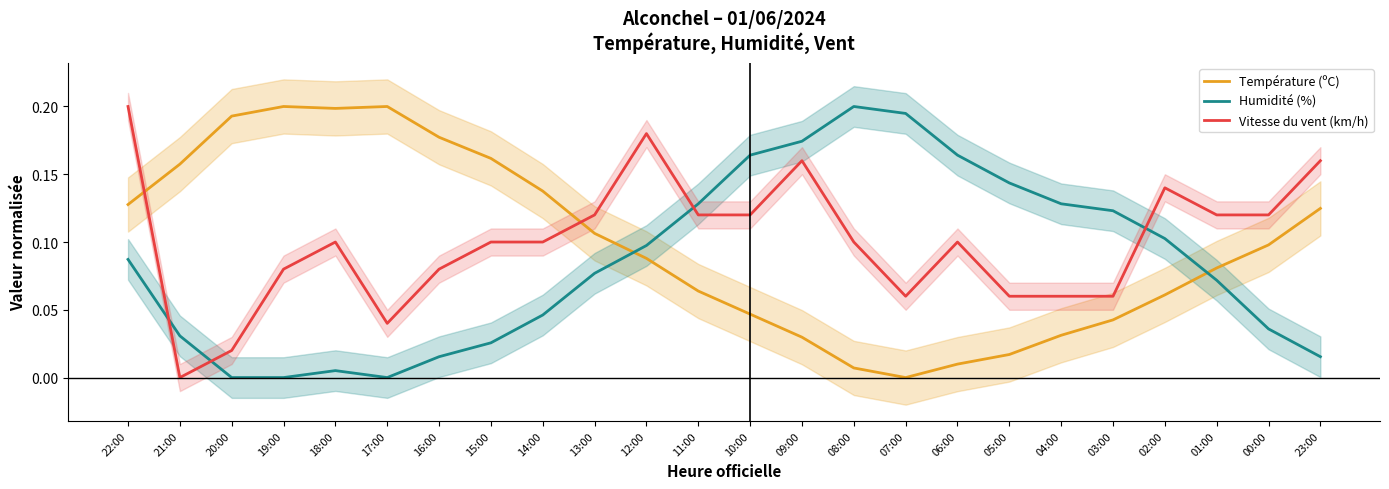

What are all the series names shown in the legend?

Température (ºC), Humidité (%), Vitesse du vent (km/h)